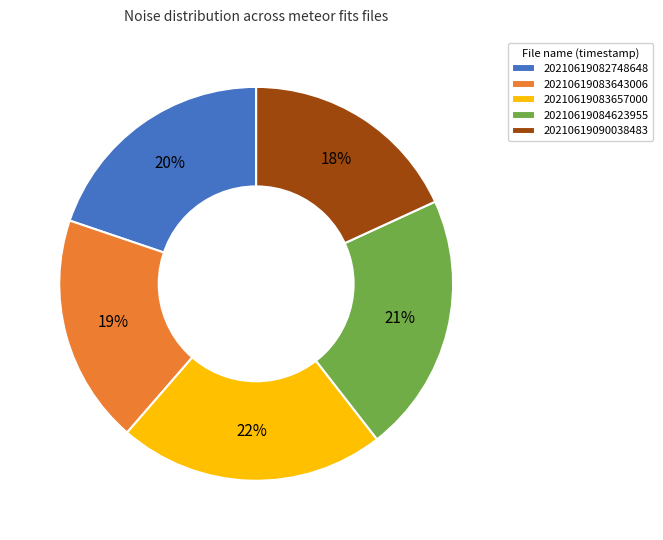

Is 20210619083643006 the majority of the pie?

No